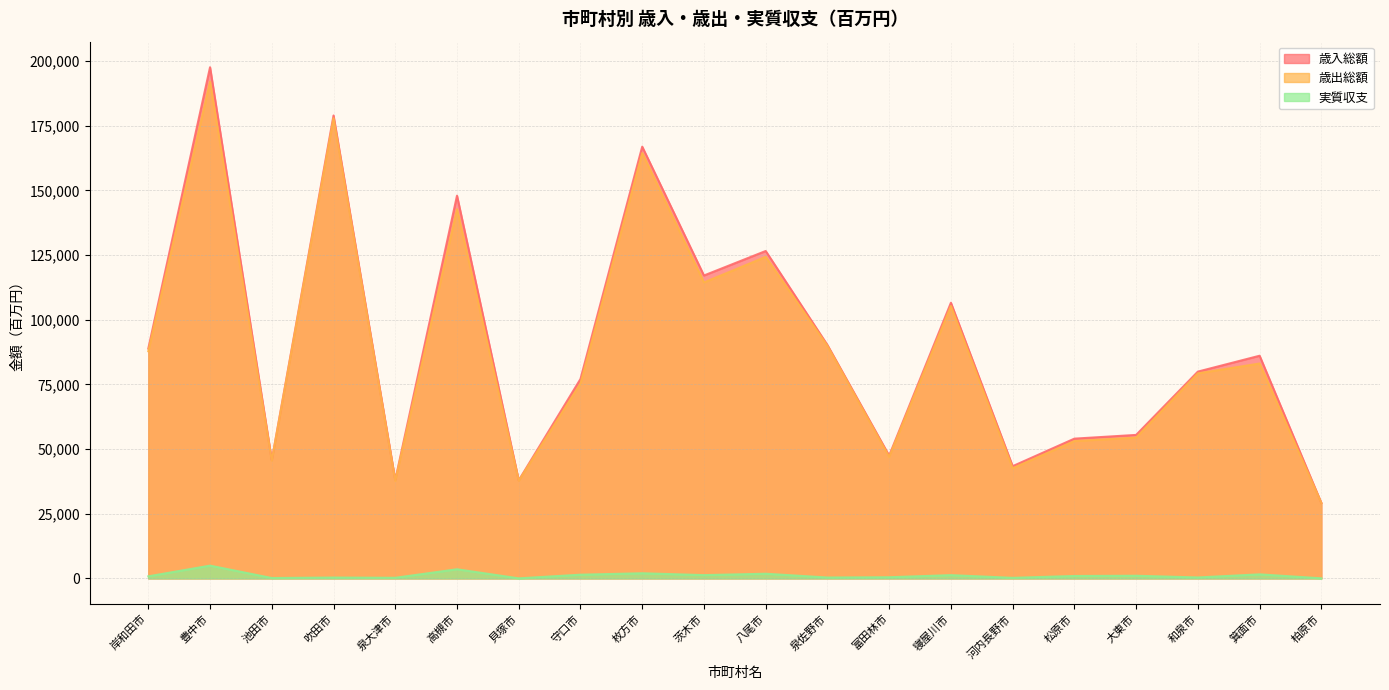

At which category is the sum across all series the highest?

豊中市